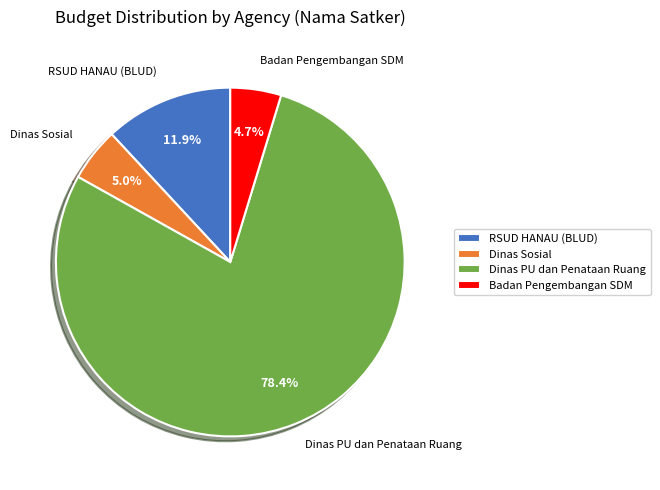

Which has a higher value, Badan Pengembangan SDM or RSUD HANAU (BLUD)?

RSUD HANAU (BLUD)